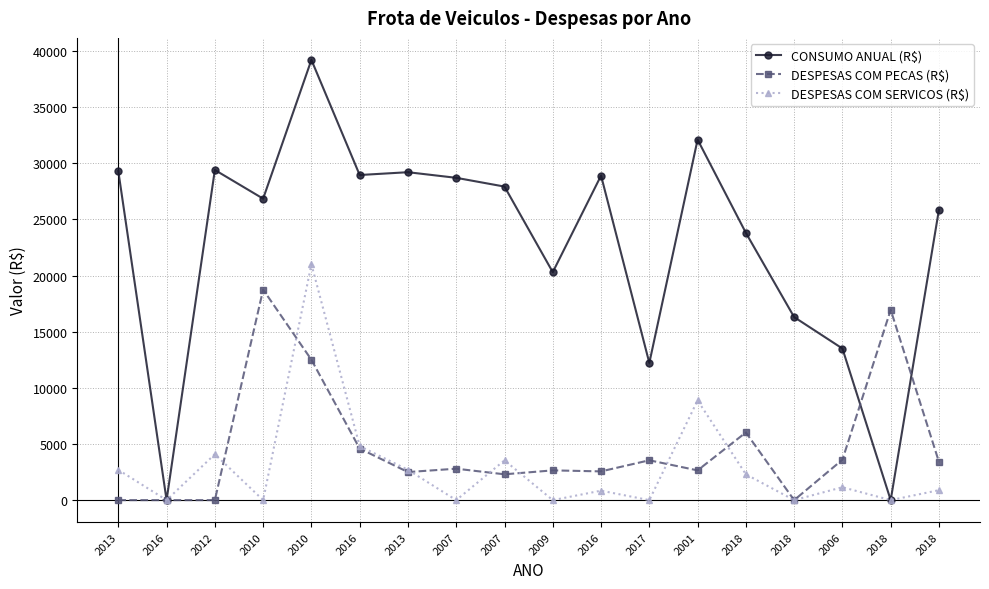

Which series has the largest total across all categories?

CONSUMO ANUAL (R$)